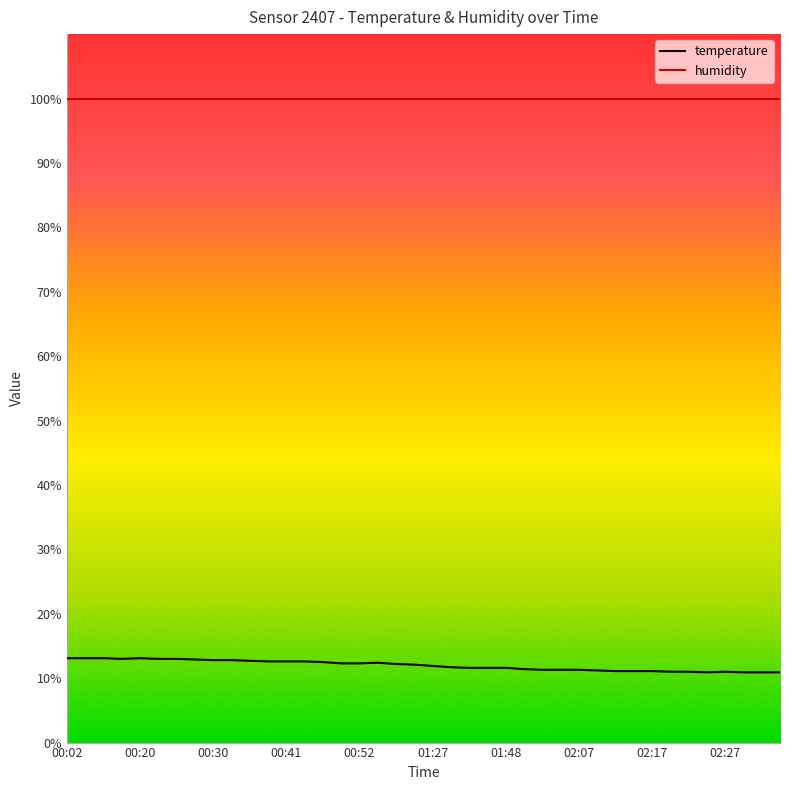

How many lines are shown in the chart?

2